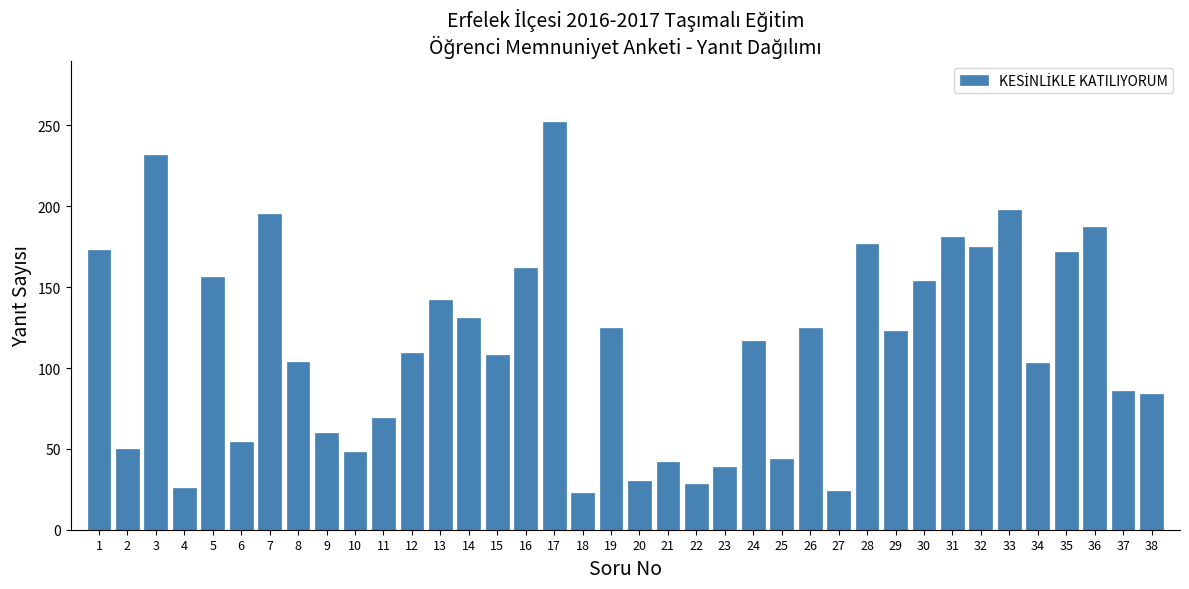

Between 2 and 3, which is larger?

3